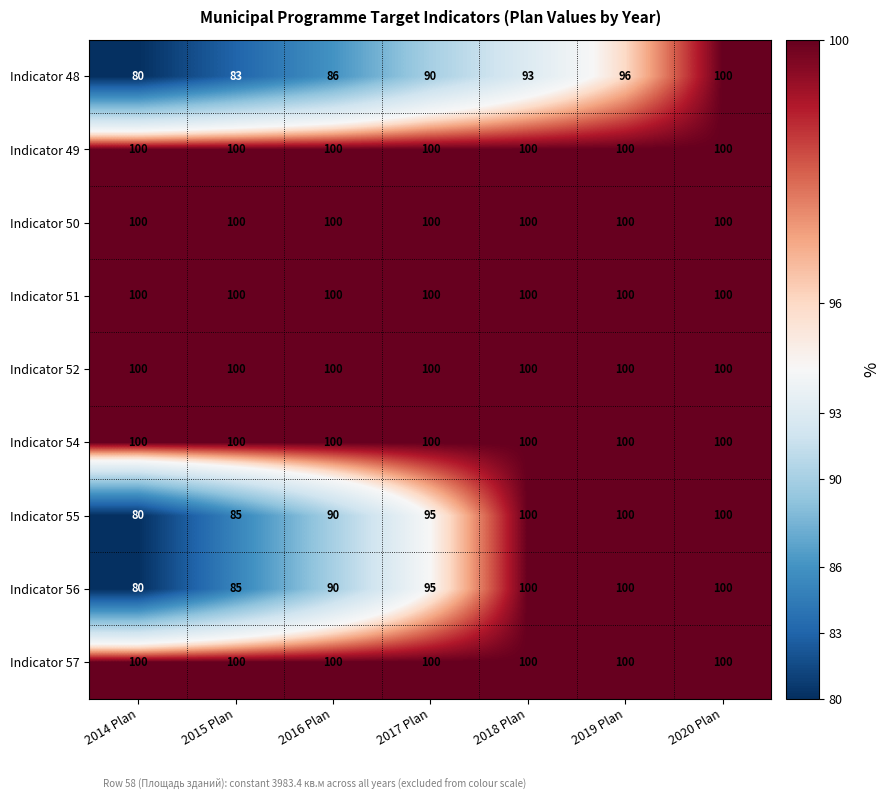

What is the sum of all Indicator 56 values?

650